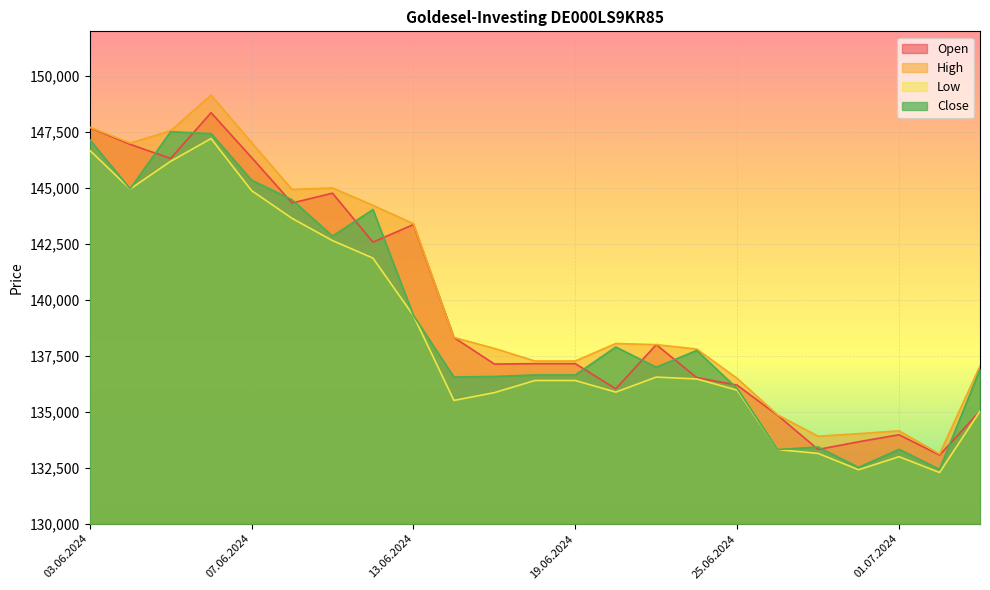

True or false: Low and Close intersect in this chart.

False